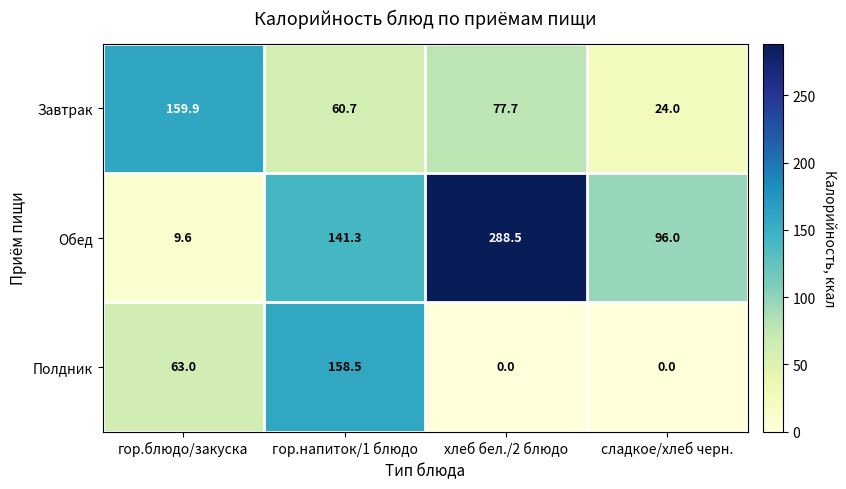

True or false: Завтрак has a value of 77.7 at хлеб бел./2 блюдо.

True